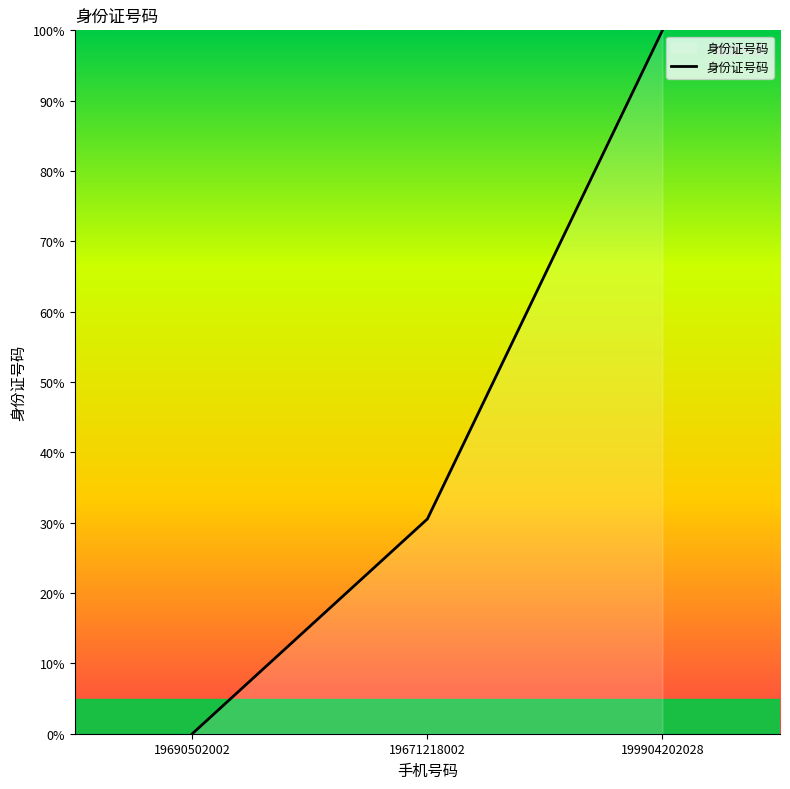

Rank the categories by value from highest to lowest.

199904202028, 19671218002, 19690502002